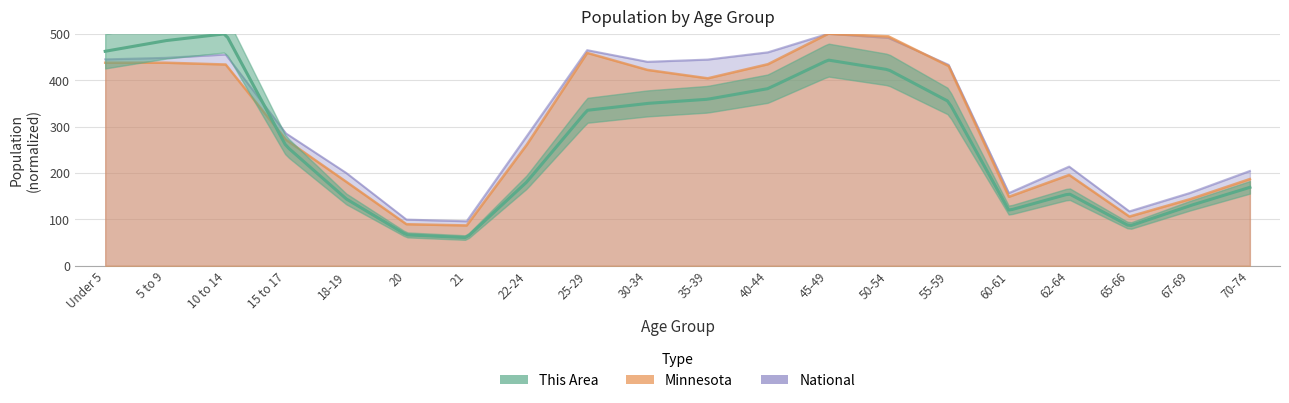

In Minnesota, how many points are lower than both neighbors (excluding endpoints)?

4